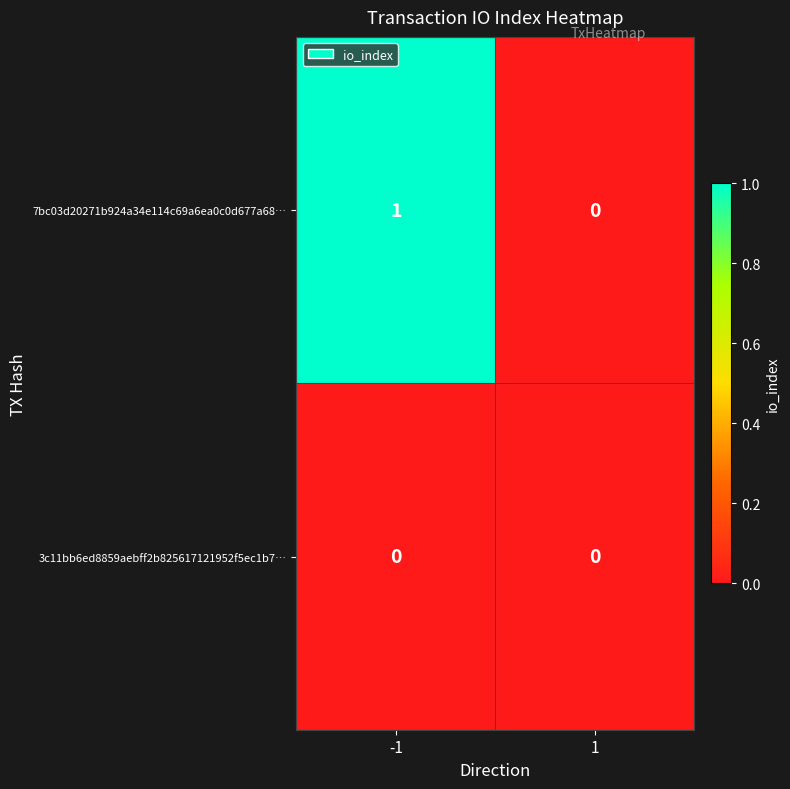

Rank the series by their average value, from highest to lowest.

7bc03d20271b924a34e114c69a6ea0c0d677a68…, 3c11bb6ed8859aebff2b825617121952f5ec1b7…